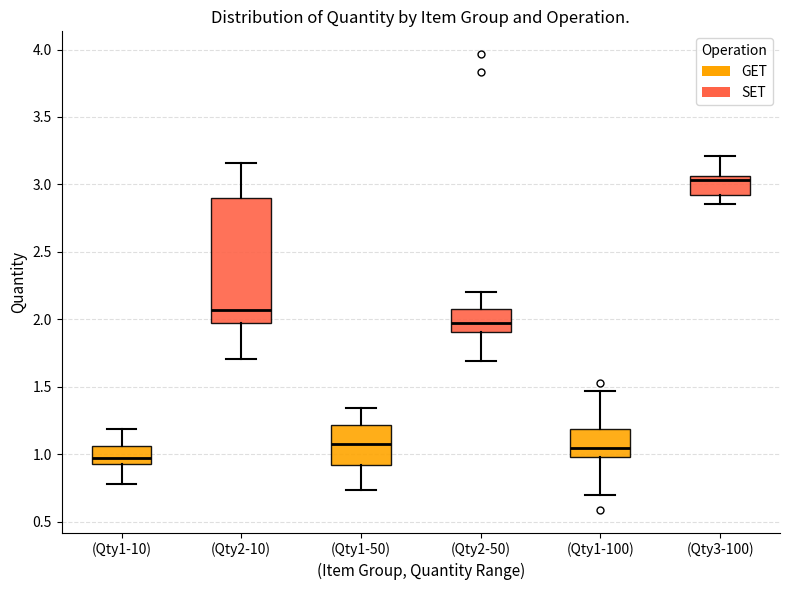

Reading left to right, read every box against the y-axis: the position of its median line, the range the box covers, and the ends of its whiskers. The values are not printed on the chart, so give them approximately, as read against the axis.

(Qty1-10): median 0.95, box 0.90 to 1.05, whiskers 0.80 to 1.20
(Qty2-10): median 2.05, box 2.00 to 2.90, whiskers 1.70 to 3.15
(Qty1-50): median 1.10, box 0.90 to 1.20, whiskers 0.75 to 1.35
(Qty2-50): median 2.00, box 1.90 to 2.10, whiskers 1.70 to 2.20
(Qty1-100): median 1.05, box 1.00 to 1.20, whiskers 0.70 to 1.45
(Qty3-100): median 3.05 (just below the box's upper edge), box 2.90 to 3.05, whiskers 2.85 to 3.20